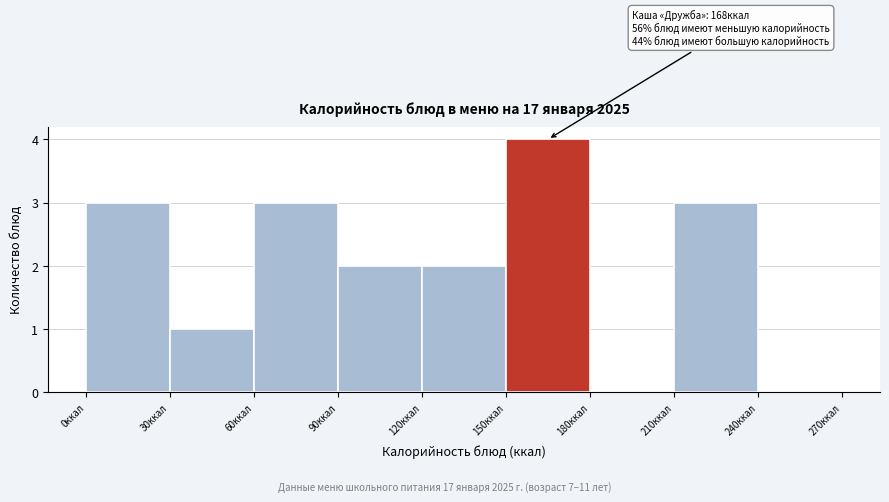

Over which range of the x-axis is the bar tallest?

150 to 180